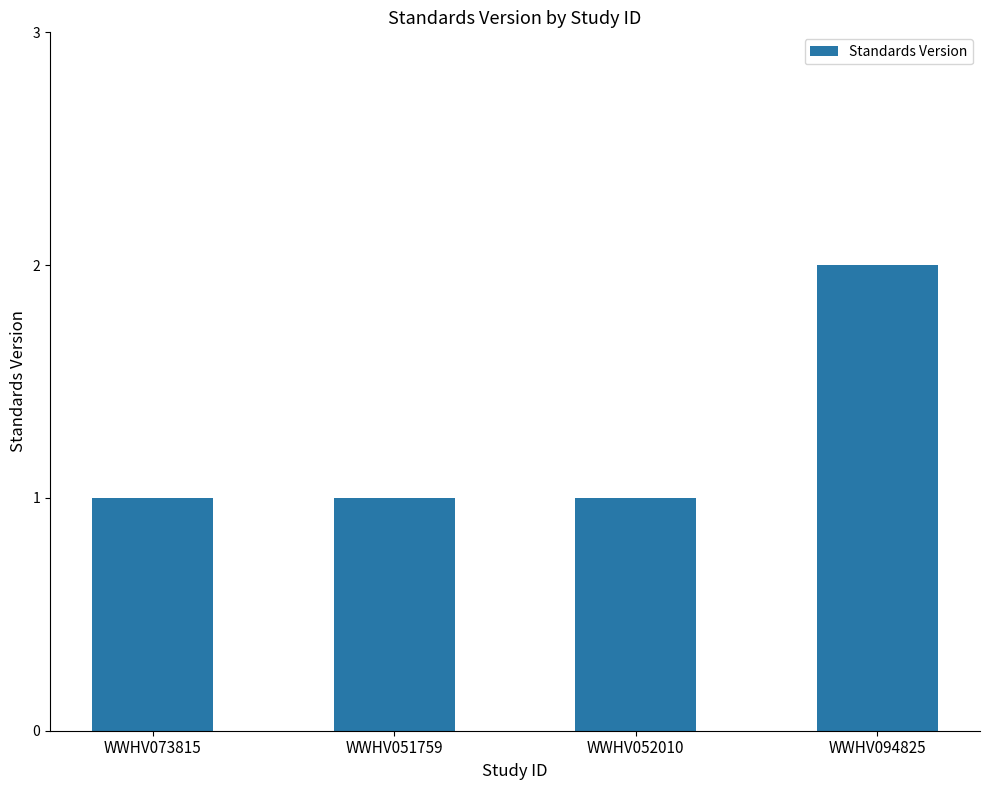

Which category has the highest value across all series?

WWHV094825